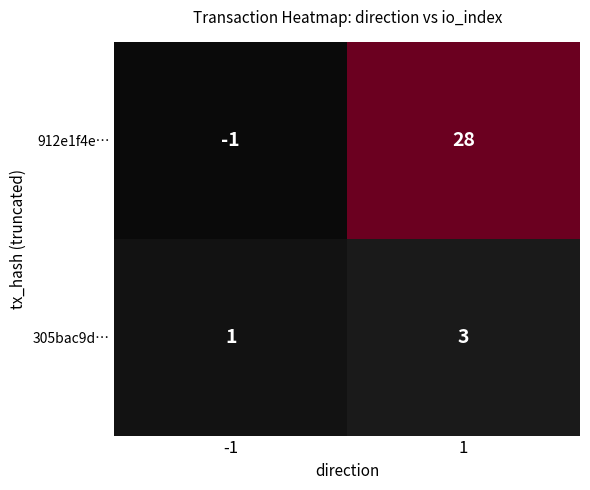

What is the sum of all 305bac9d… values?

4